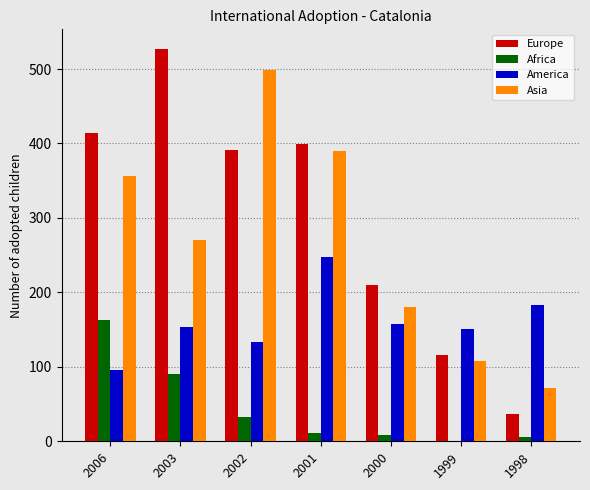

Which category has the highest value across all series?

2003